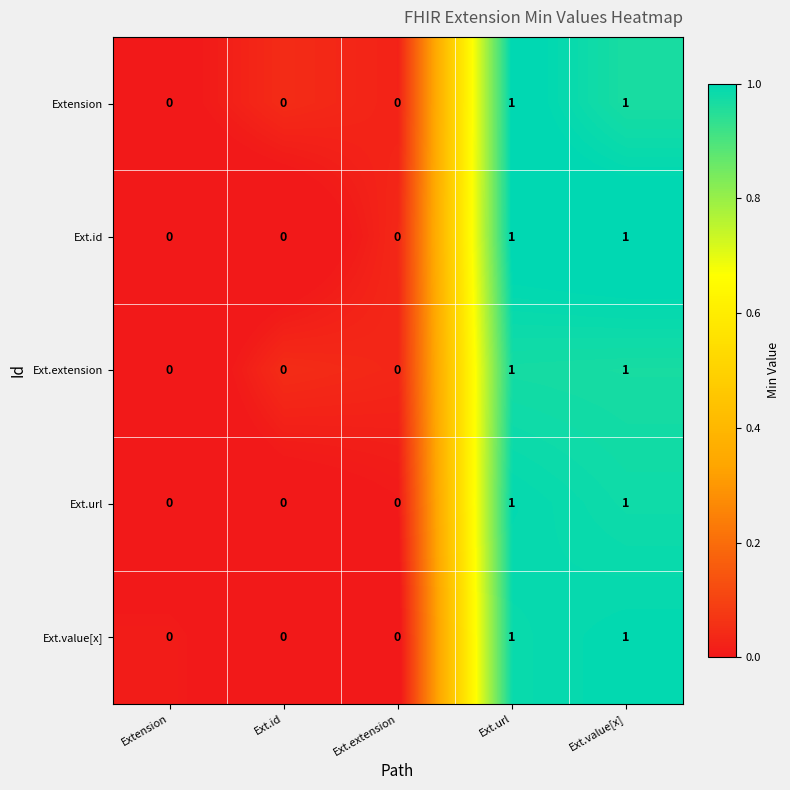

The value of Ext.id at Ext.url is 2. True or false?

False